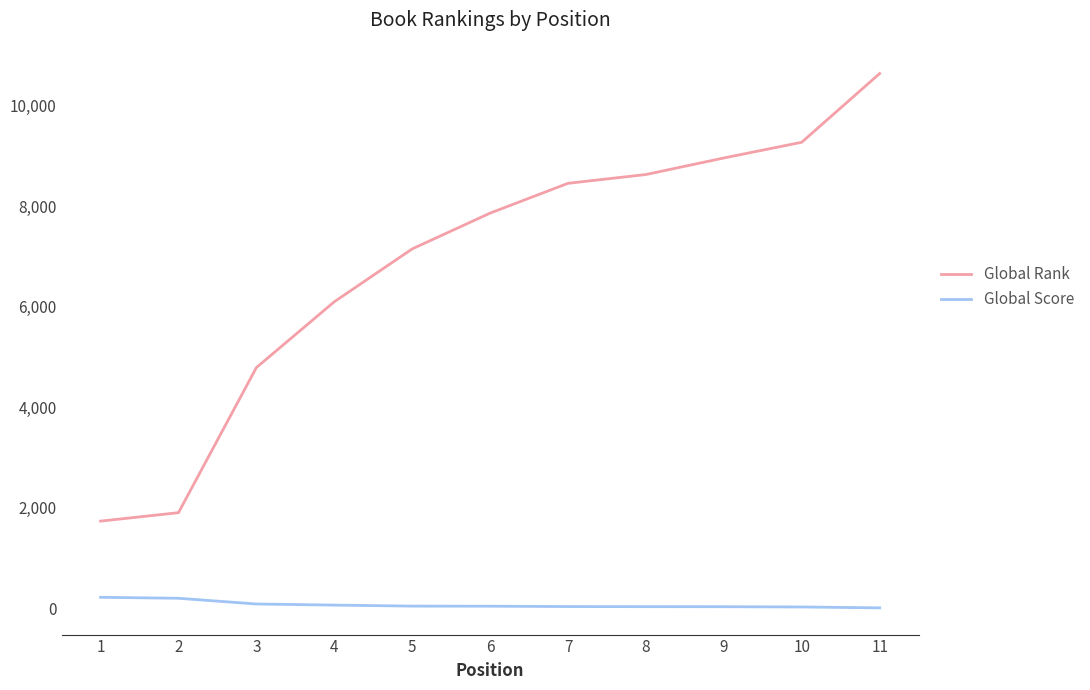

What are all the series names shown in the legend?

Global Rank, Global Score